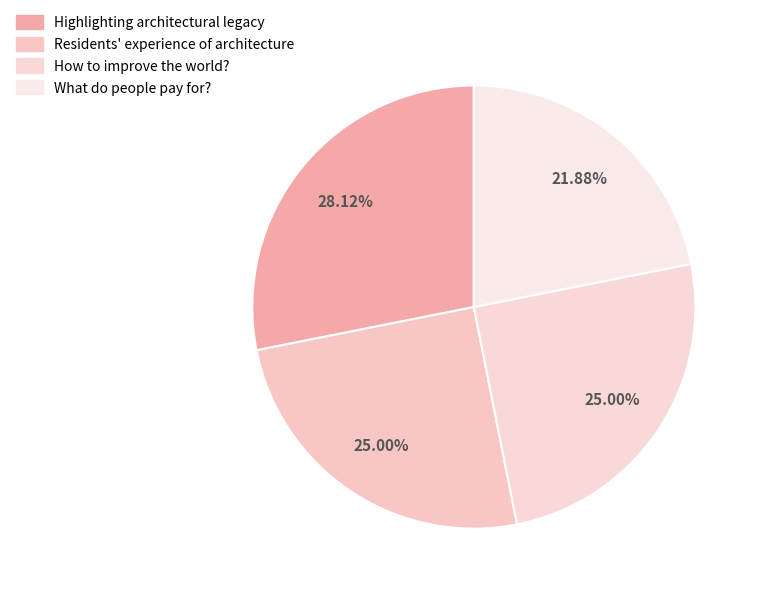

To the nearest percent, what is the combined percentage of How to improve the world? and Highlighting architectural legacy?

53%